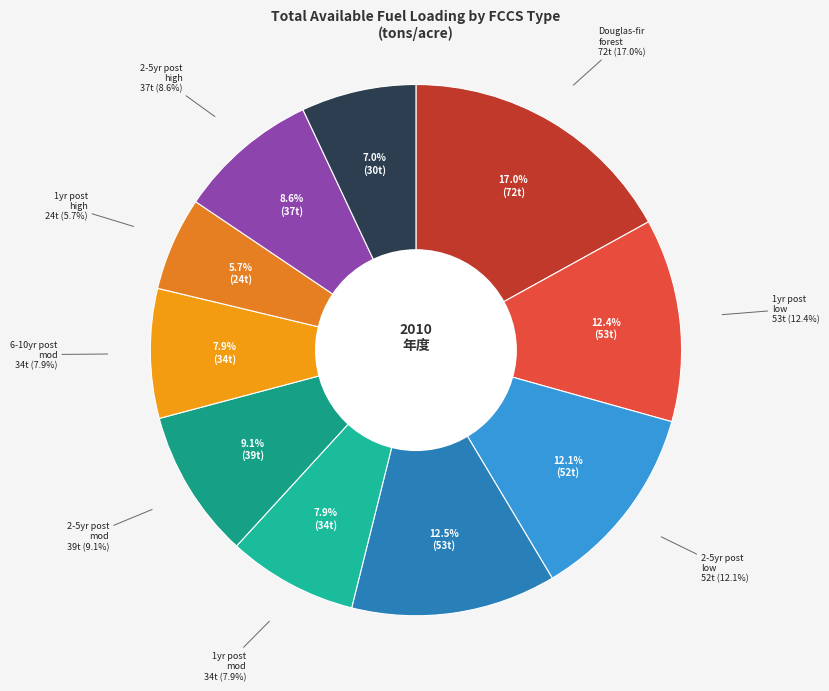

Count the number of slices in the pie.

10